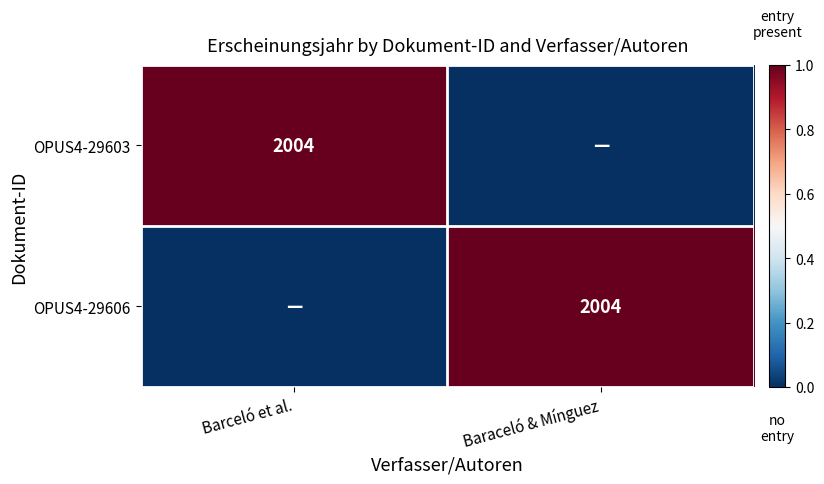

Is it true that OPUS4-29603 equals 3088 at Barceló et al.?

False